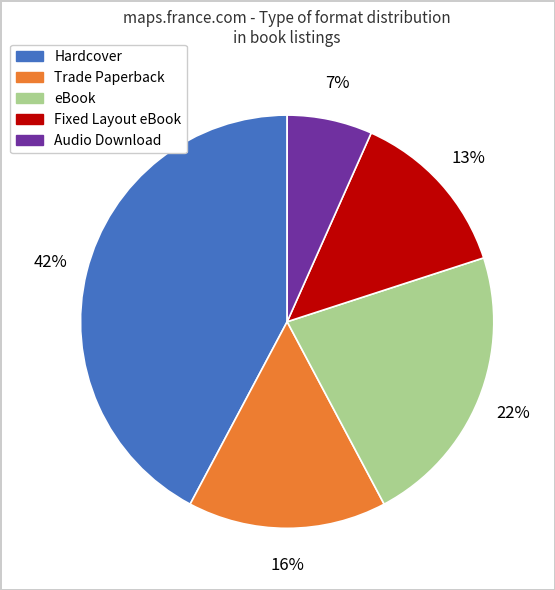

What percentage is the Audio Download slice, to the nearest percent?

7%